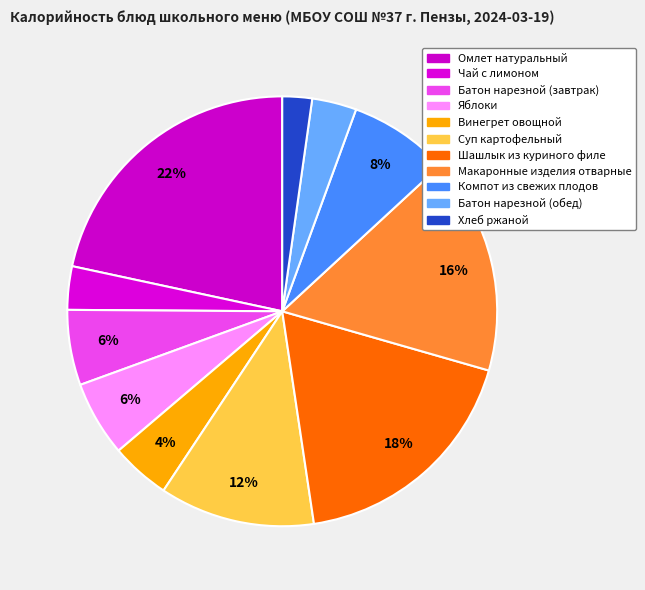

How much of the chart is everything except Макаронные изделия отварные?

83.7%